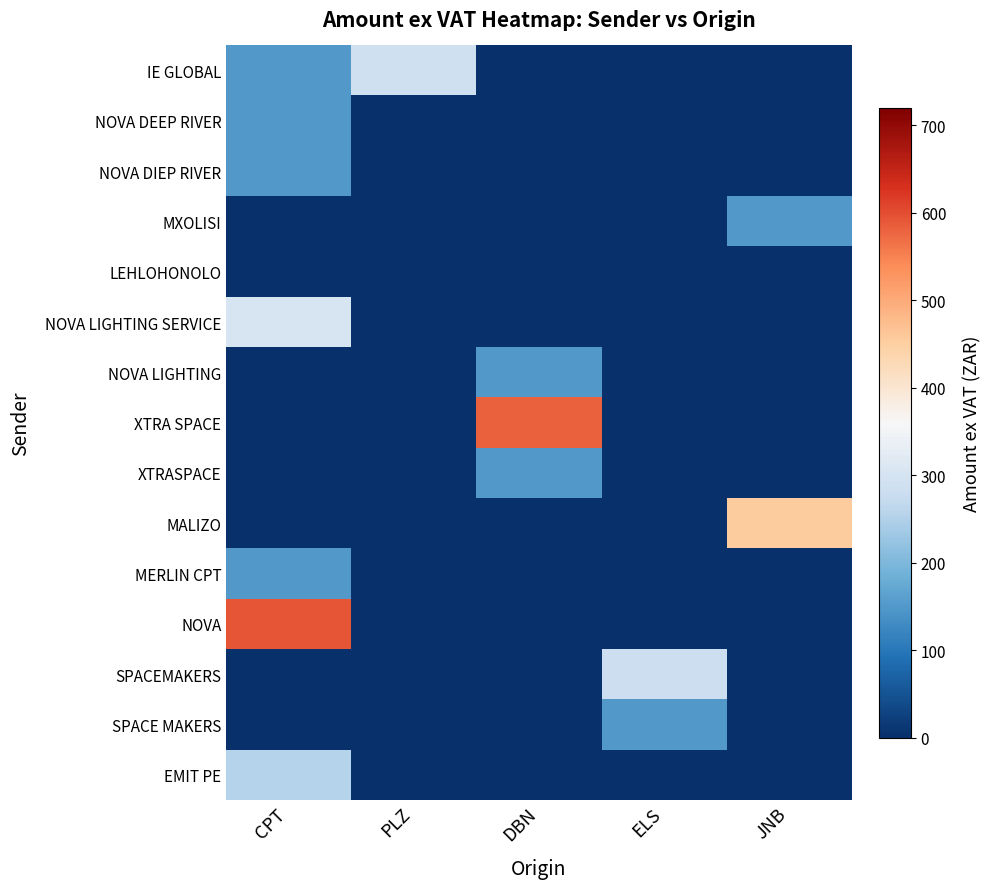

Reading left to right, list all the values displayed in this chart.

IE GLOBAL: CPT=151.2	PLZ=288.8	DBN=0.0	ELS=0.0	JNB=0.0
NOVA DEEP RIVER: CPT=150.7	PLZ=0.0	DBN=0.0	ELS=0.0	JNB=0.0
NOVA DIEP RIVER: CPT=151.2	PLZ=0.0	DBN=0.0	ELS=0.0	JNB=0.0
MXOLISI: CPT=0.0	PLZ=0.0	DBN=0.0	ELS=0.0	JNB=151.2
LEHLOHONOLO: CPT=0.0	PLZ=0.0	DBN=0.0	ELS=0.0	JNB=0.0
NOVA LIGHTING SERVICE: CPT=302.4	PLZ=0.0	DBN=0.0	ELS=0.0	JNB=0.0
NOVA LIGHTING: CPT=0.0	PLZ=0.0	DBN=151.2	ELS=0.0	JNB=0.0
XTRA SPACE: CPT=0.0	PLZ=0.0	DBN=581.4	ELS=0.0	JNB=0.0
XTRASPACE: CPT=0.0	PLZ=0.0	DBN=151.2	ELS=0.0	JNB=0.0
MALIZO: CPT=0.0	PLZ=0.0	DBN=0.0	ELS=0.0	JNB=453.6
MERLIN CPT: CPT=151.2	PLZ=0.0	DBN=0.0	ELS=0.0	JNB=0.0
NOVA: CPT=591.2	PLZ=0.0	DBN=0.0	ELS=0.0	JNB=0.0
SPACEMAKERS: CPT=0.0	PLZ=0.0	DBN=0.0	ELS=283.3	JNB=0.0
SPACE MAKERS: CPT=0.0	PLZ=0.0	DBN=0.0	ELS=151.2	JNB=0.0
EMIT PE: CPT=255.1	PLZ=0.0	DBN=0.0	ELS=0.0	JNB=0.0